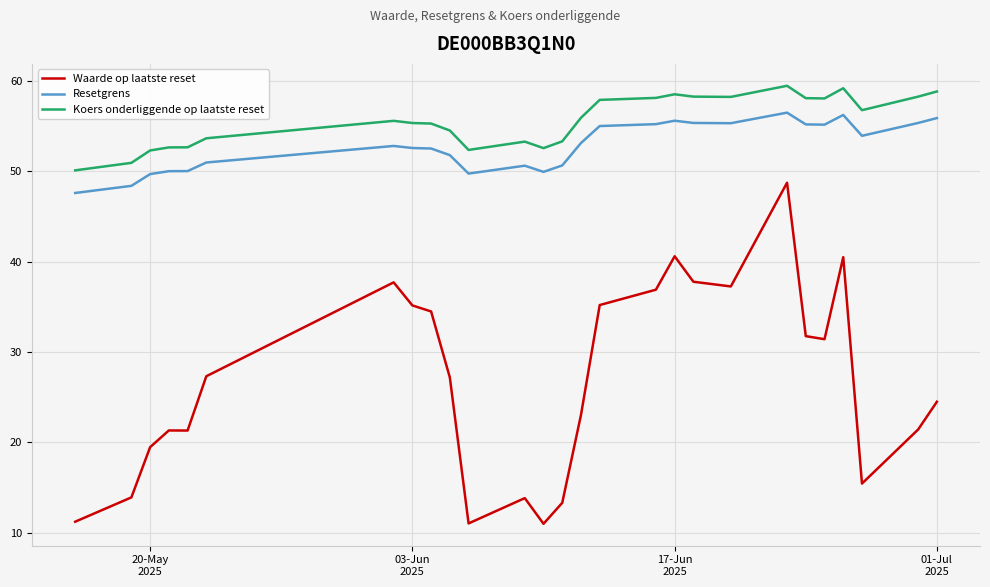

Which series has the widest spread of values?

Waarde op laatste reset